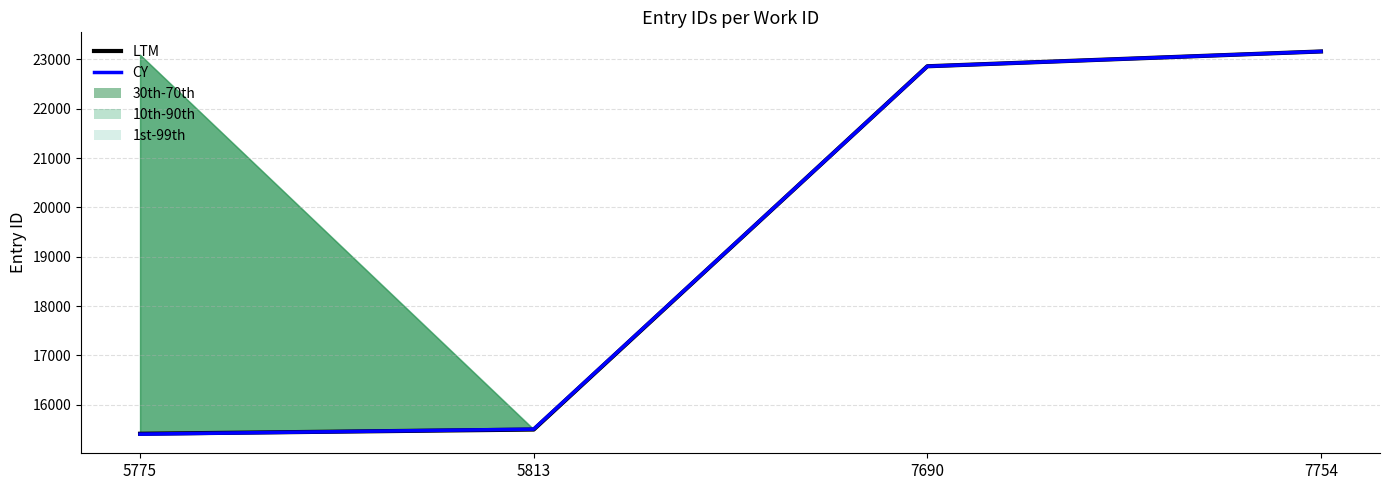

Which series has the widest spread of values?

CY